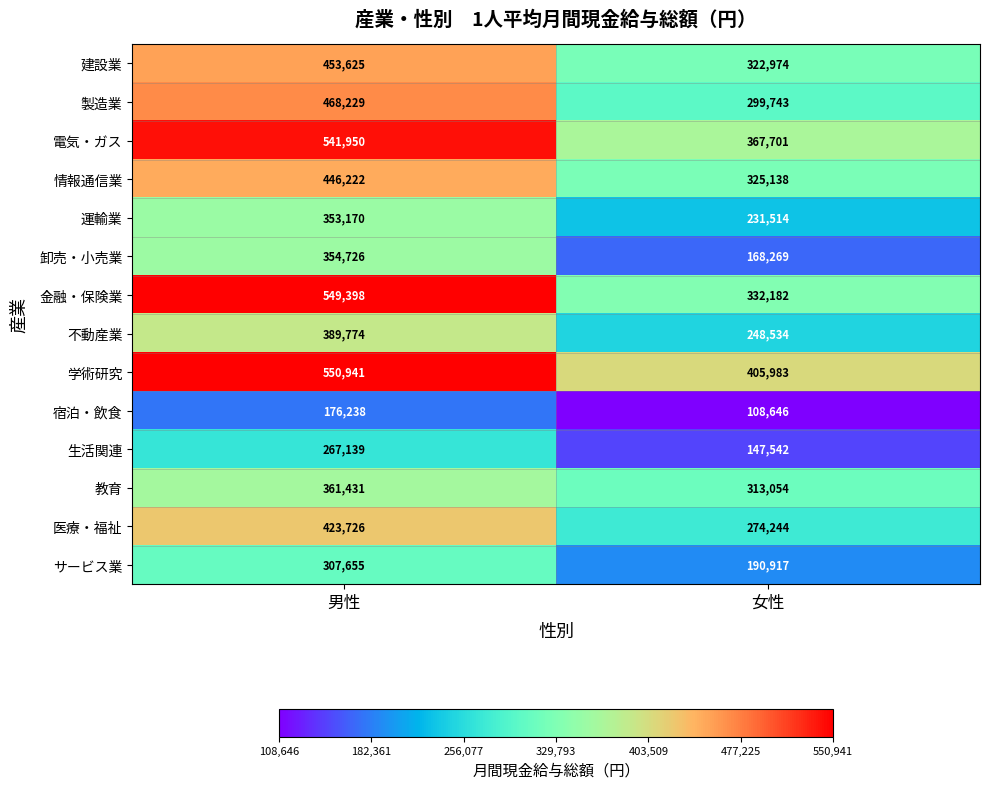

How many categories are shown in the chart?

2